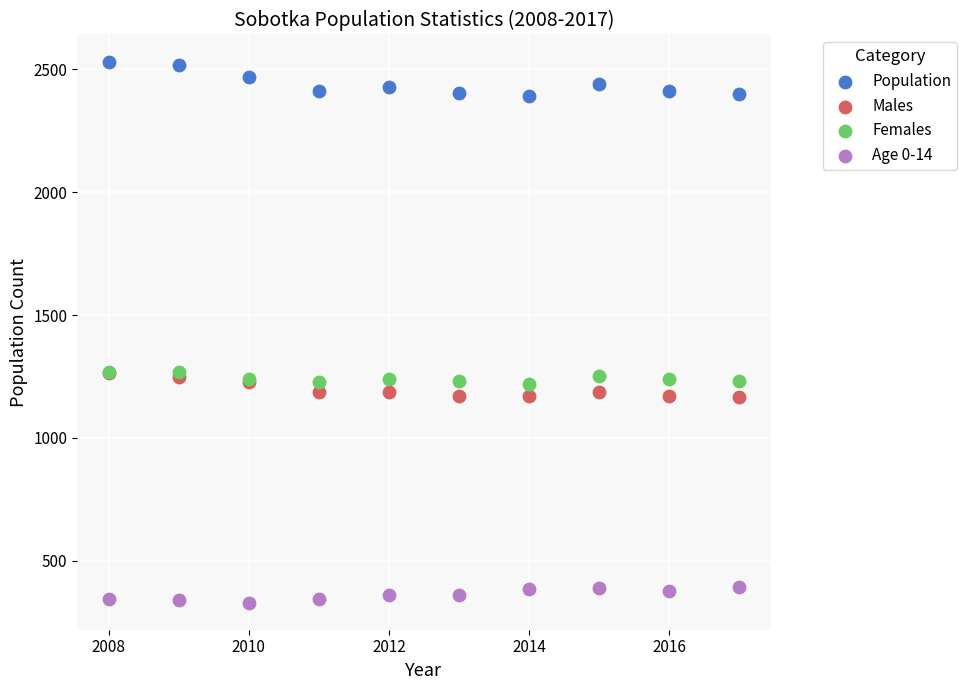

What are all the series names shown in the legend?

Population, Males, Females, Age 0-14